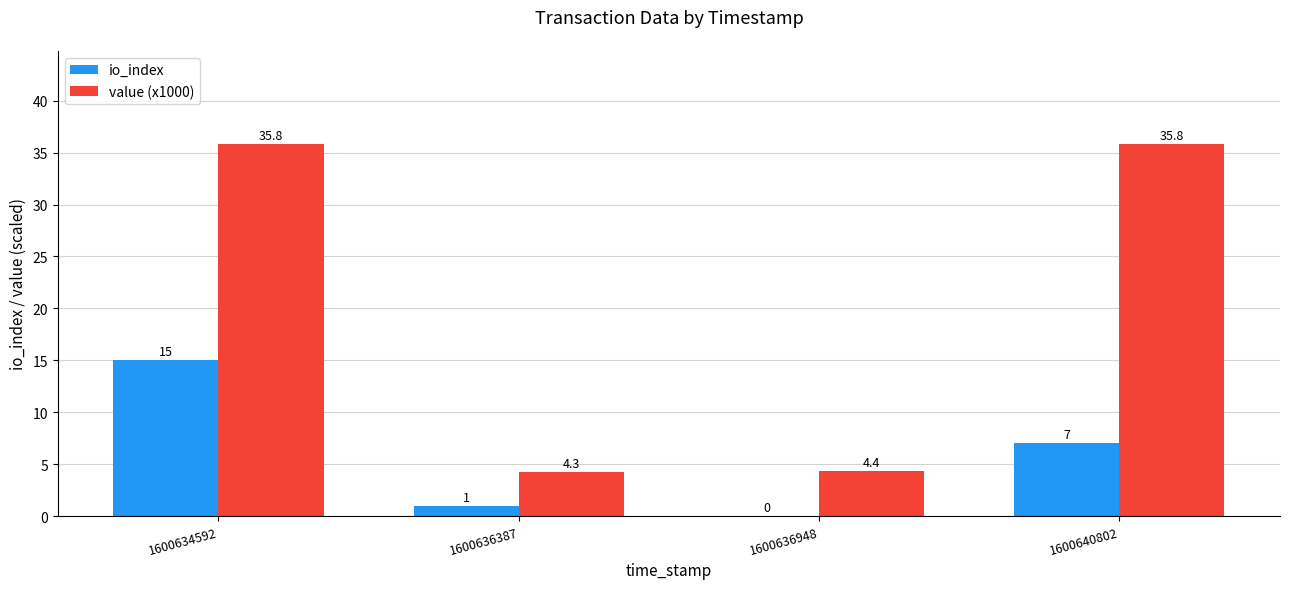

The io_index series shows -6.1 at 1600636948. True or false?

False